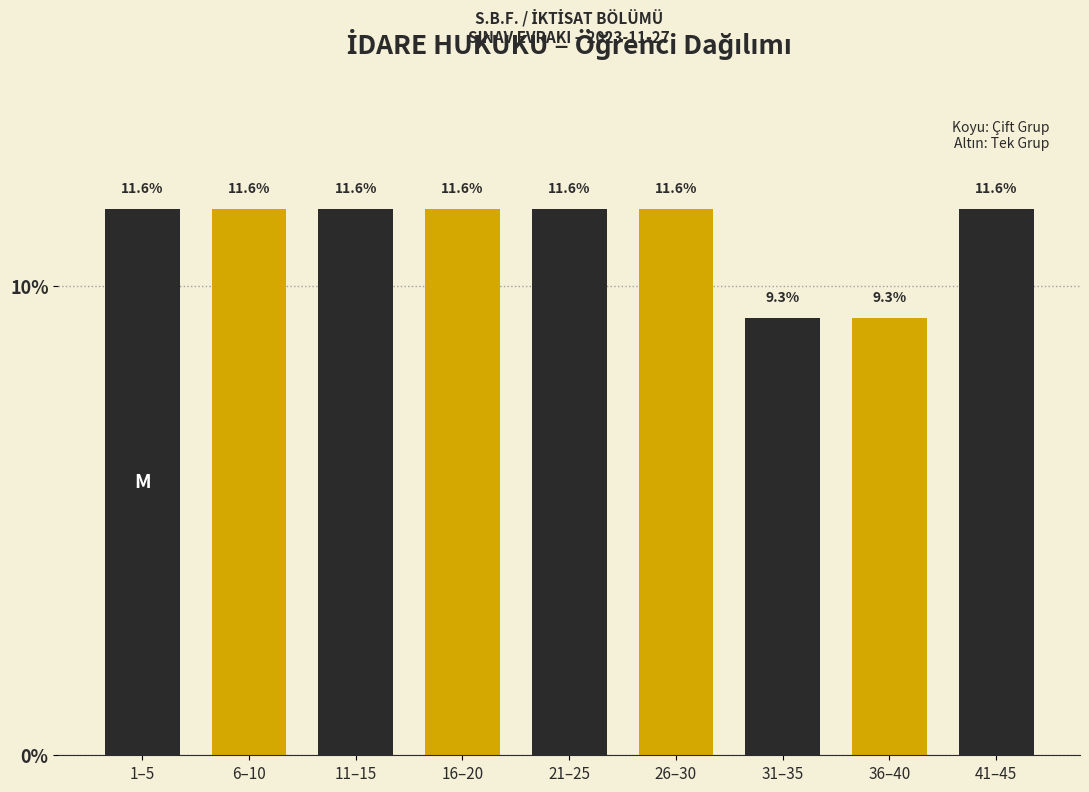

Reading left to right, transcribe all the data shown in this chart.

1–5=11.6	6–10=11.6	11–15=11.6	16–20=11.6	21–25=11.6	26–30=11.6	31–35=9.3	36–40=9.3	41–45=11.6